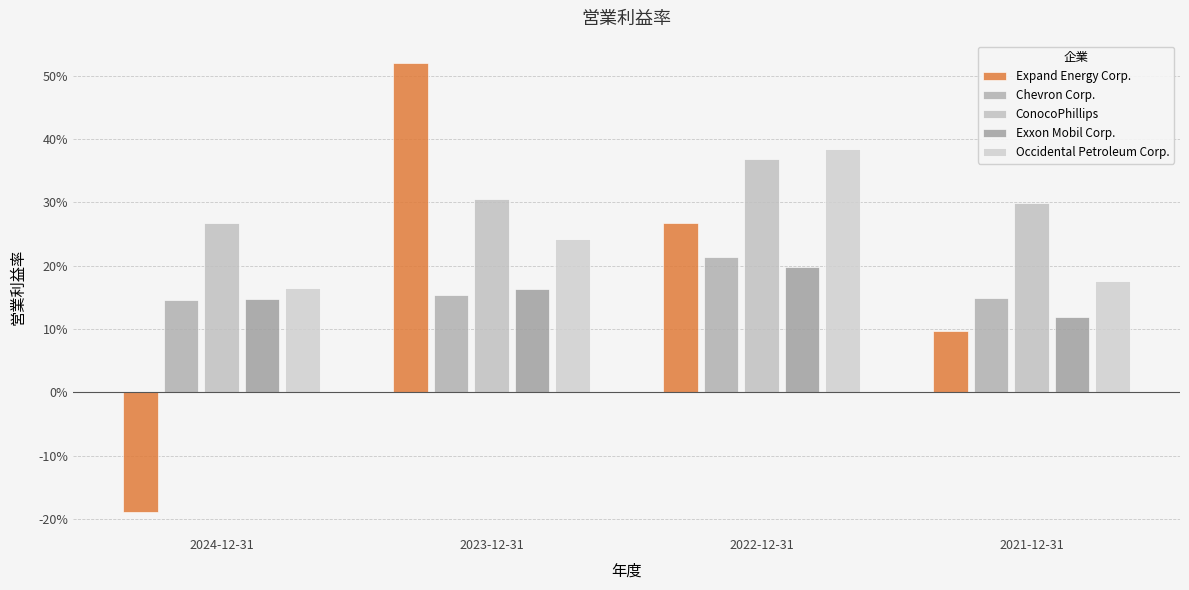

Does the chart contain any negative values?

Yes